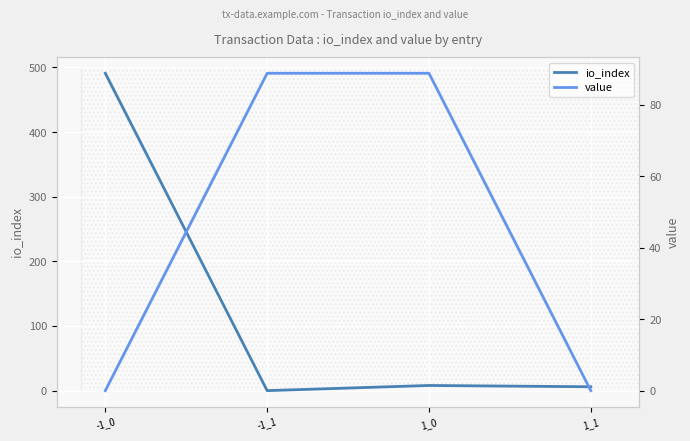

How many distinct data groups are displayed?

2